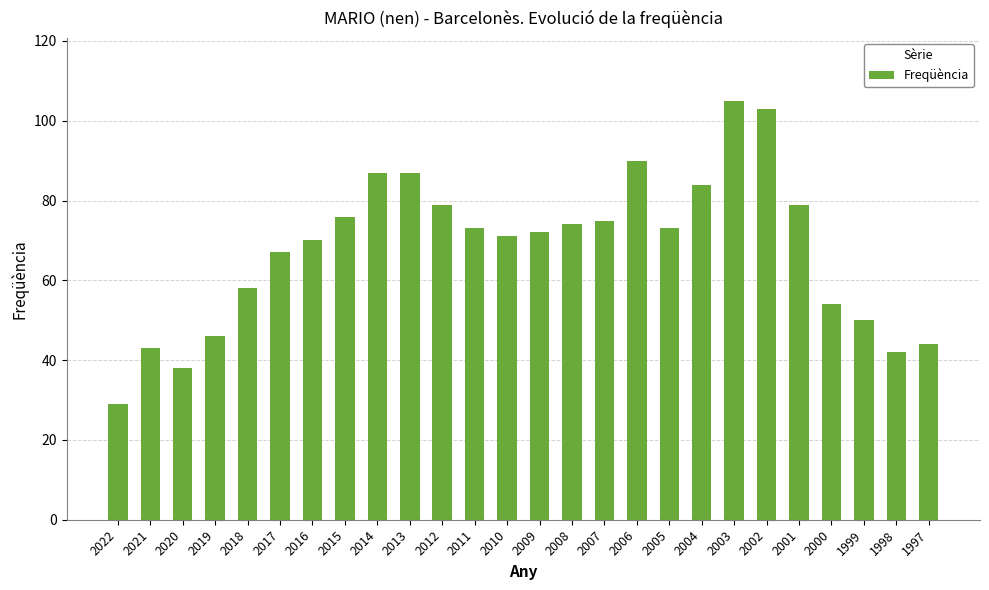

Where does the data first go above 73?

2015